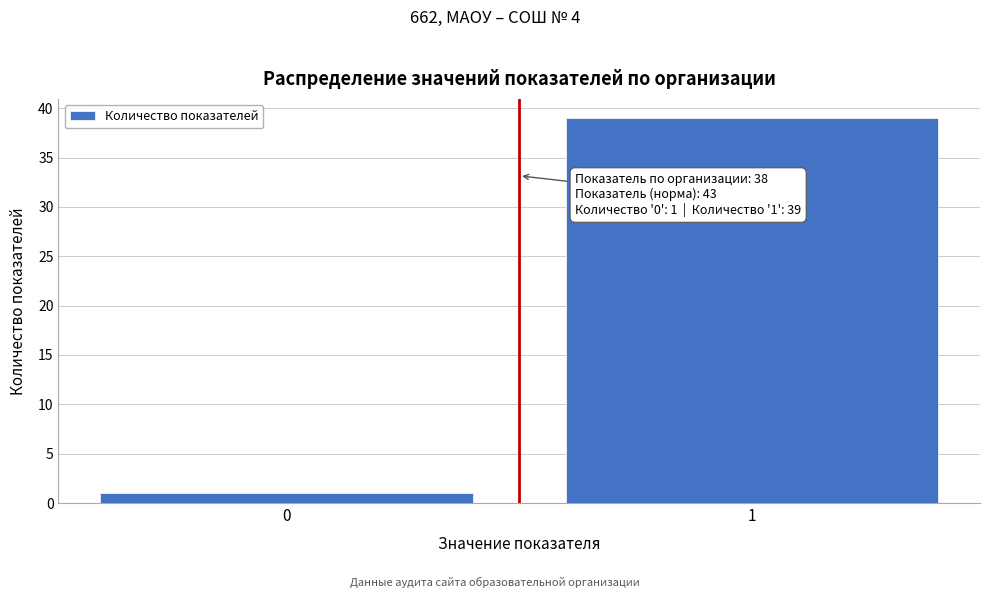

Reading left to right, list all the values displayed in this chart.

1	39